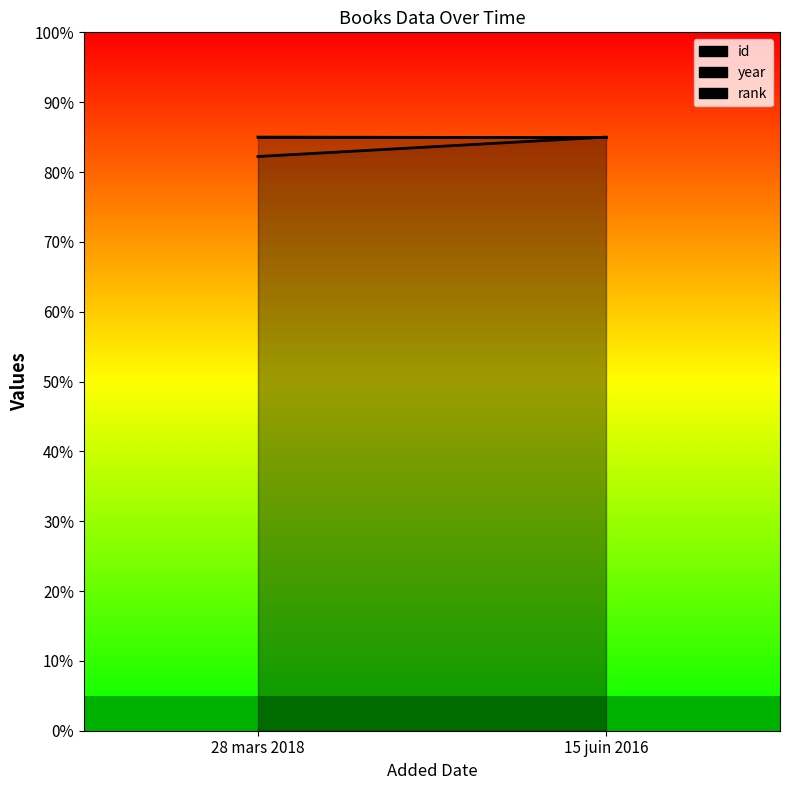

Count the number of categories in the chart.

2